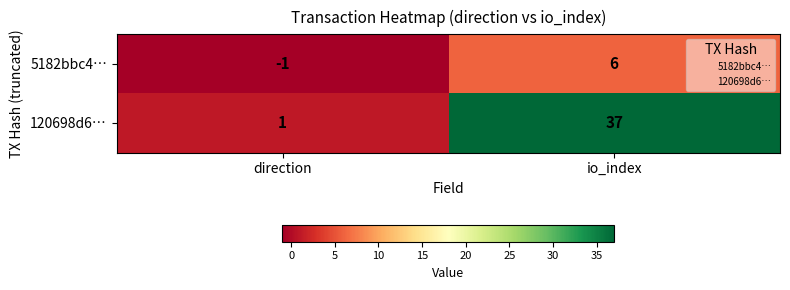

Reading right to left, what are all the values shown in this chart?

5182bbc4…: io_index=6	direction=-1
120698d6…: io_index=37	direction=1